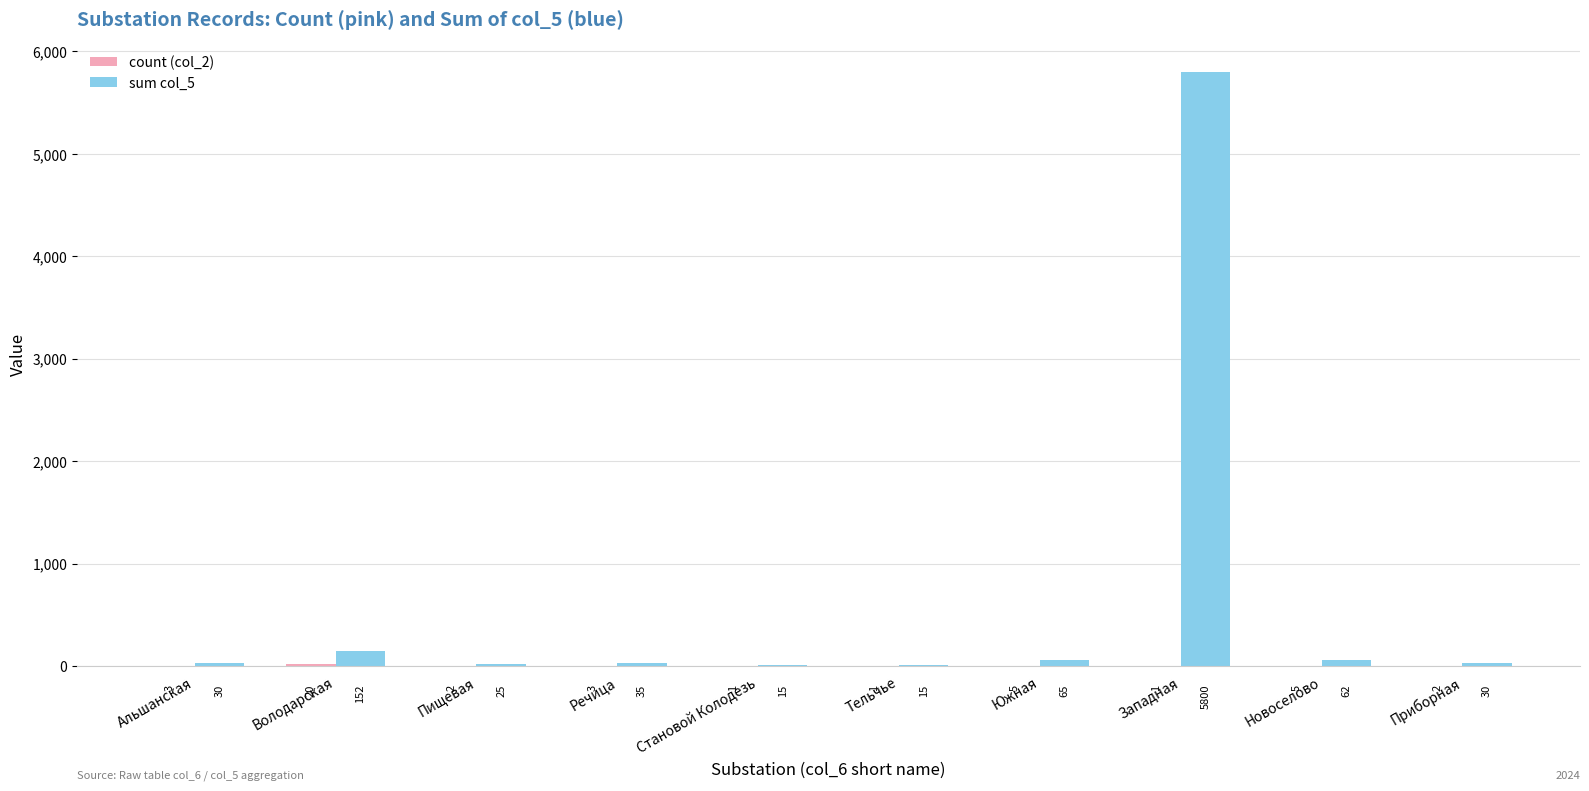

Are the bars horizontal?

No